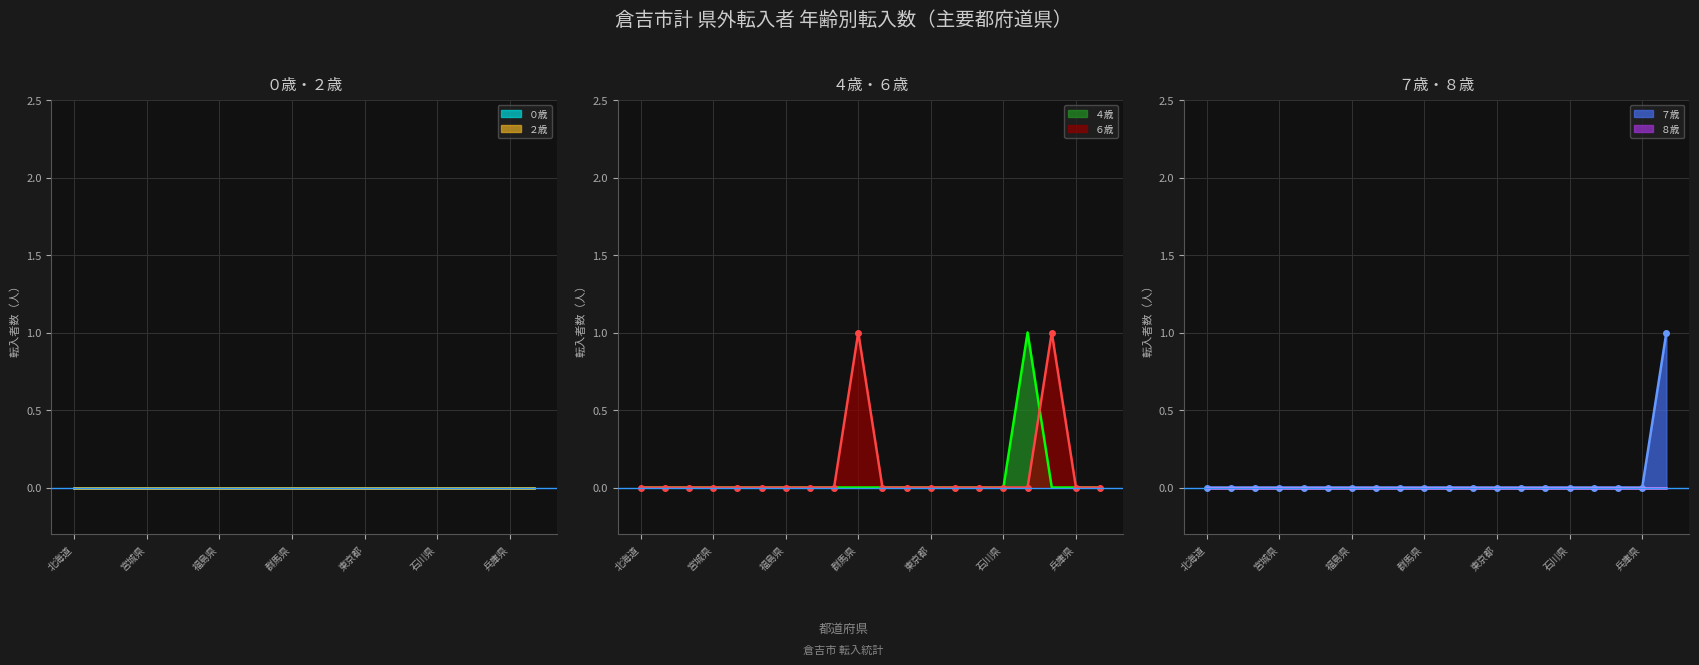

Which series has the largest range (max minus min)?

４歳 (line)